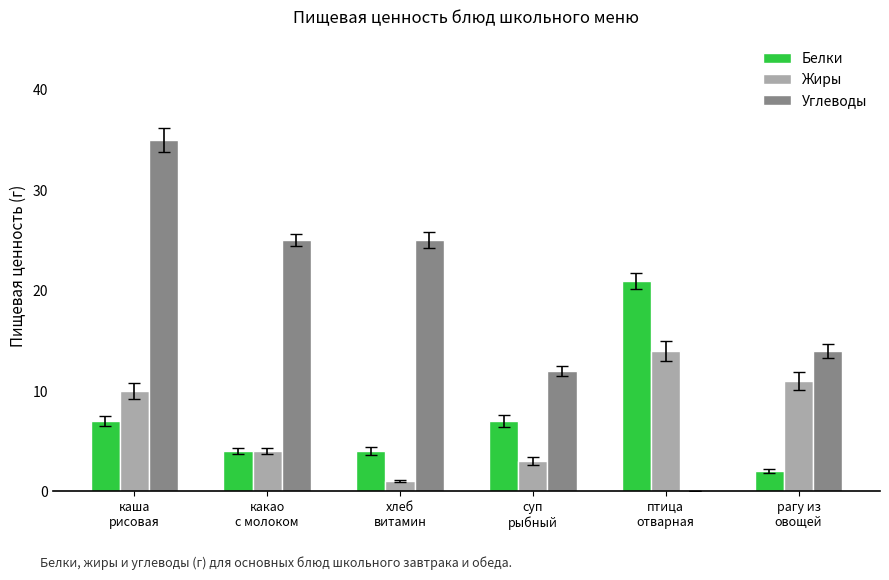

Which series changed the most between какао
с молоком and рагу из
овощей?

Углеводы